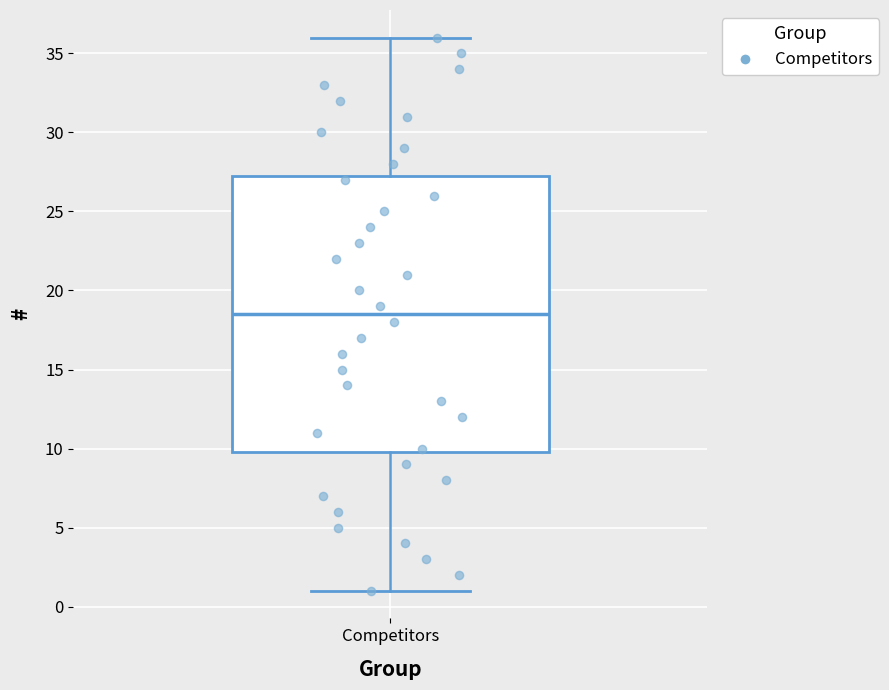

Transcribe this box plot: give where the median line is, the range the box spans, and where the two whiskers end, as read against the y-axis. The values are not printed on the chart, so give them approximately, as read against the axis.

median 18.5, box 10.0 to 27.5, whiskers 1.0 to 36.0